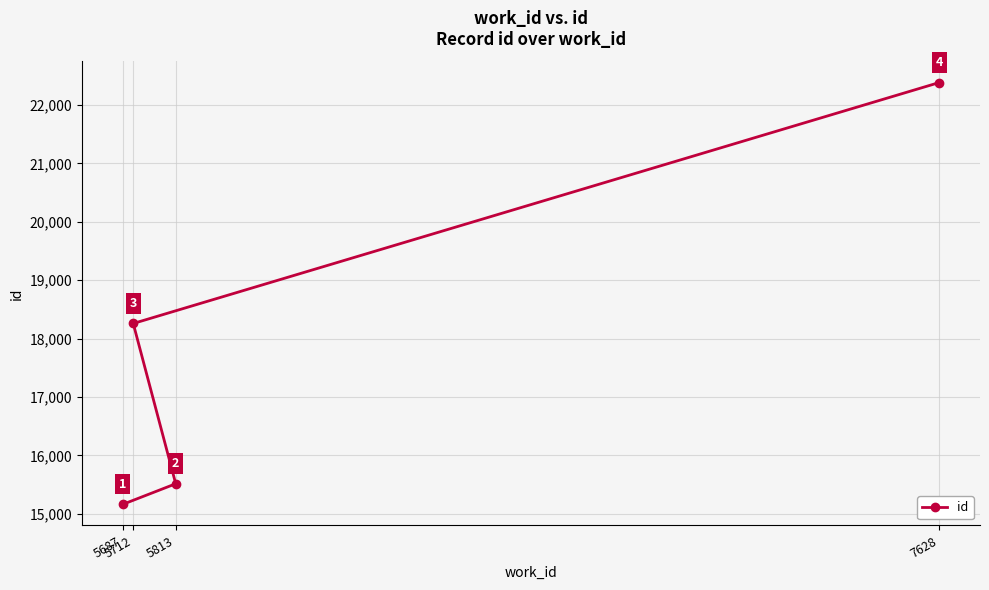

Where does the data first go above 18260?

7628